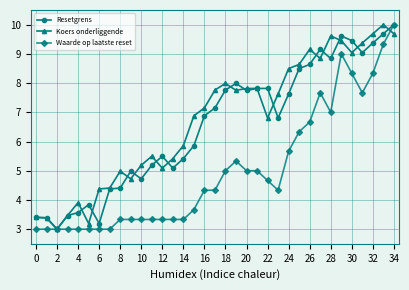

True or false: Koers onderliggende has more than 2 points higher than both neighbors.

True